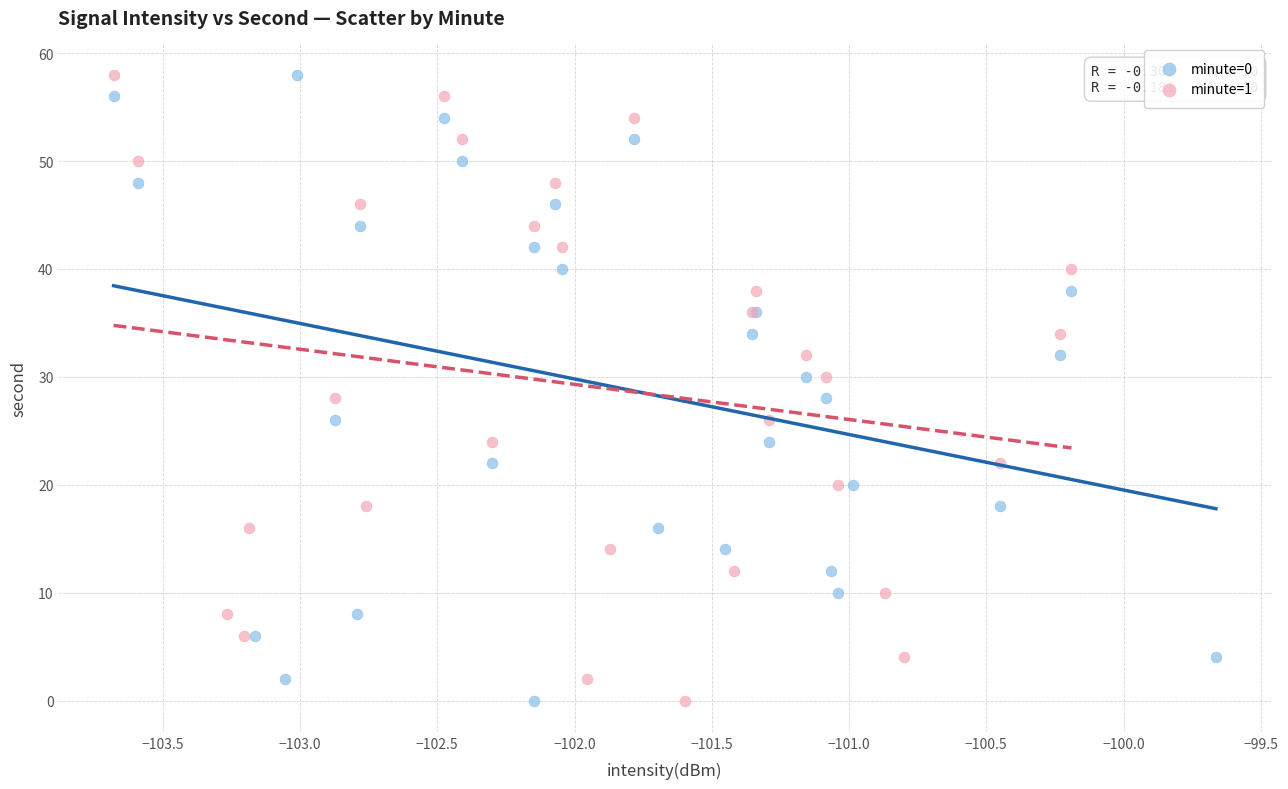

What are all the series names shown in the legend?

minute=0, minute=1